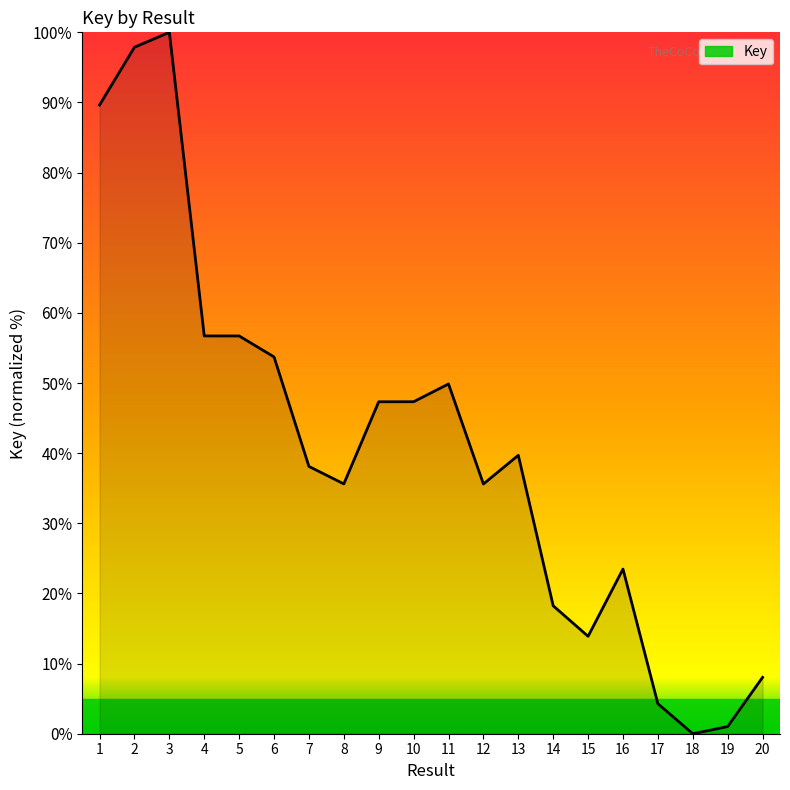

Does the chart have visible grid lines?

No